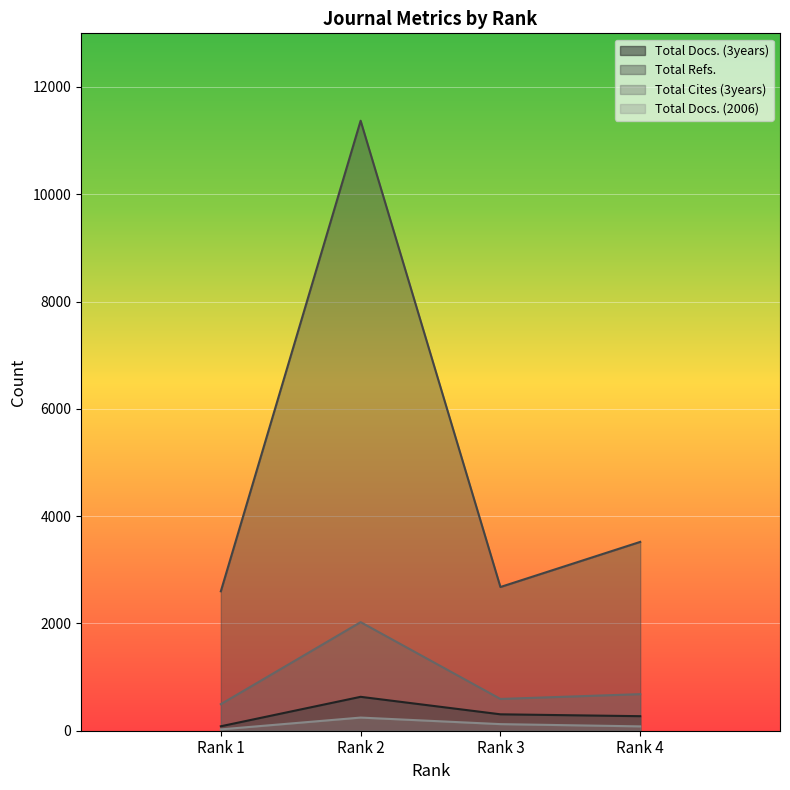

What is the smallest value displayed?

25